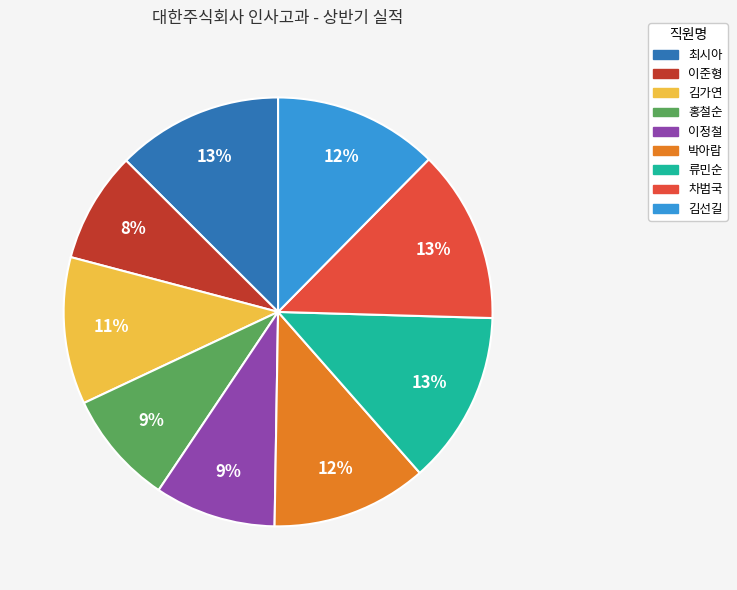

Is 박아람 the majority of the pie?

No